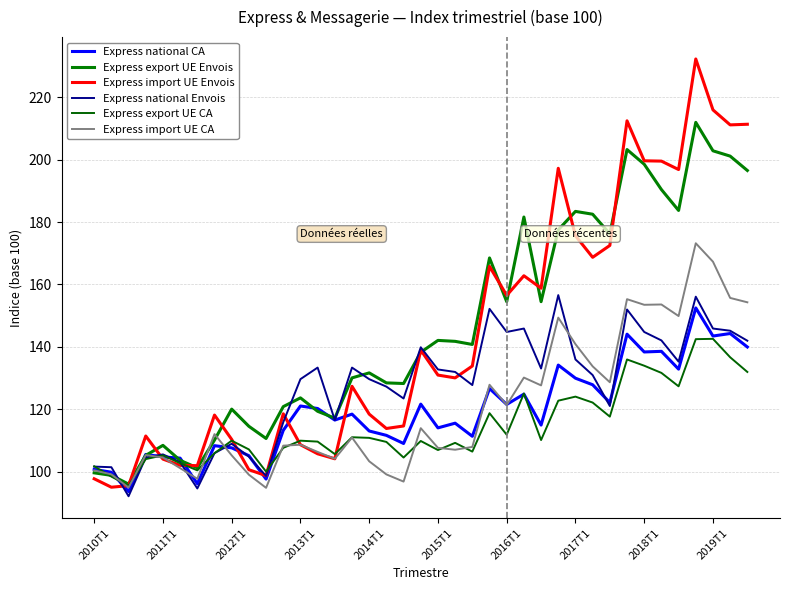

Which series has the largest total across all categories?

Express export UE Envois